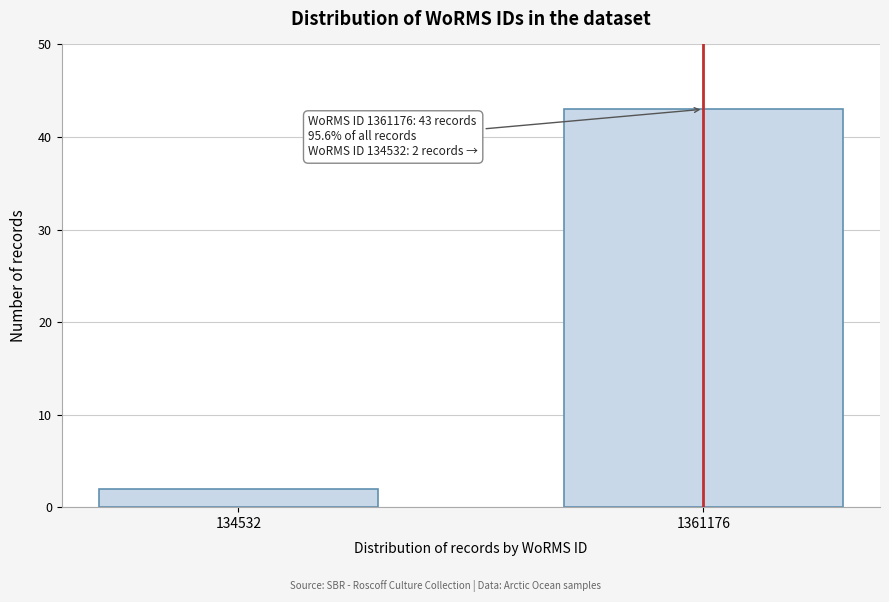

Reading left to right, list all the values displayed in this chart.

134532=2	1361176=43